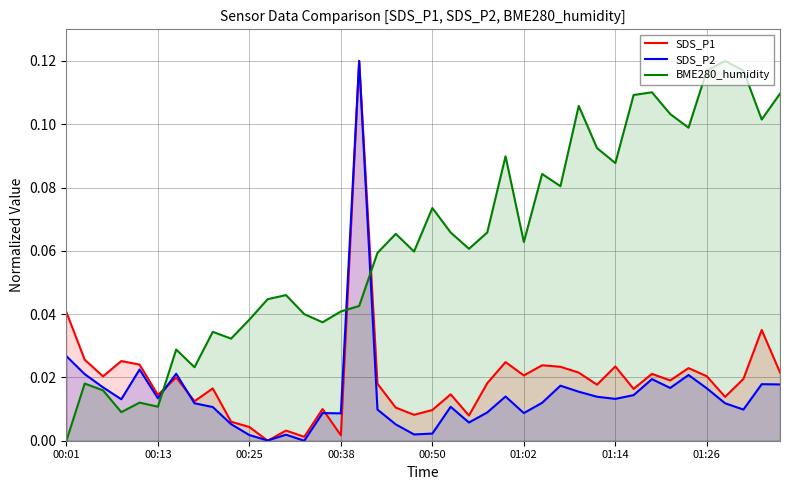

True or false: SDS_P2 and BME280_humidity cross at least once.

True